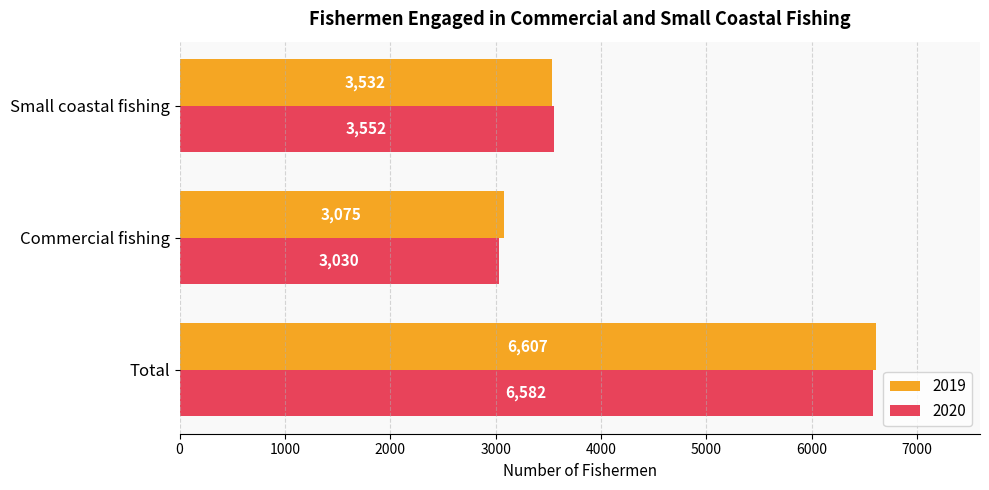

What is the difference between the second highest and minimum values in the 2020 series?

522